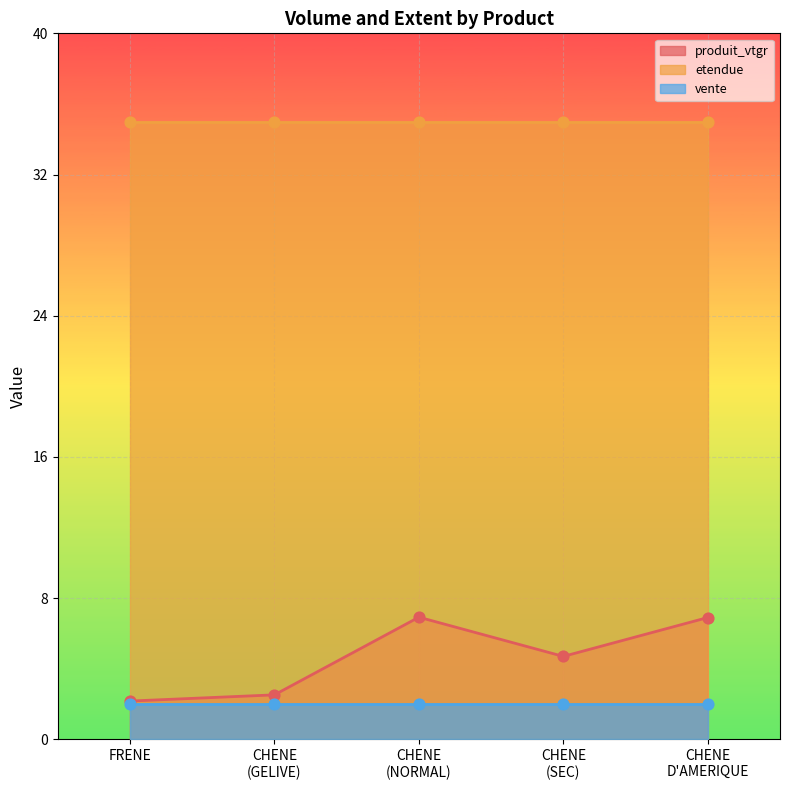

Is the value of vente at CHENE
(SEC) greater than the value of produit_vtgr at CHENE
(GELIVE)?

No